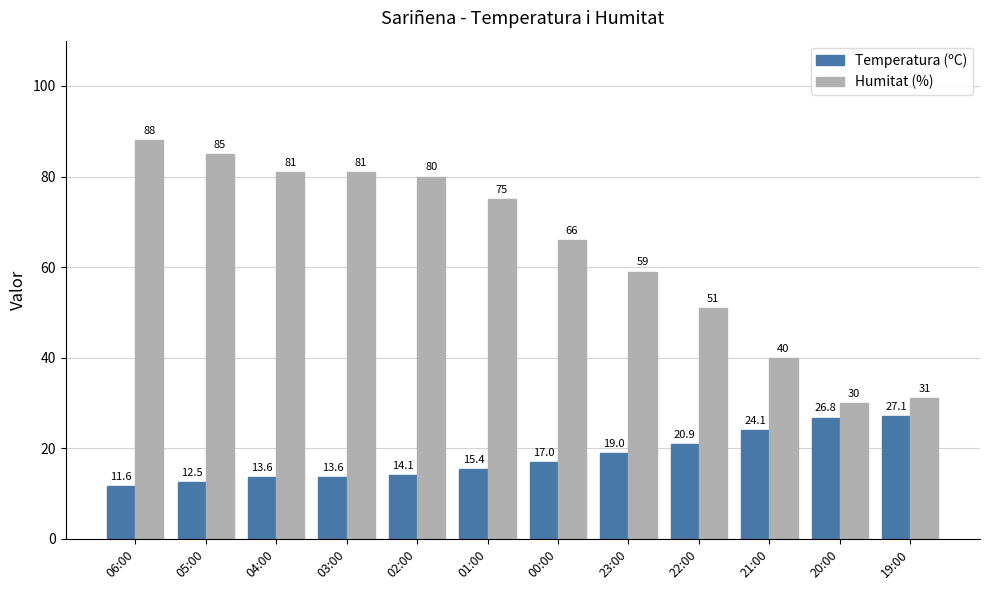

What is the label of the 9th bar from the right?

03:00